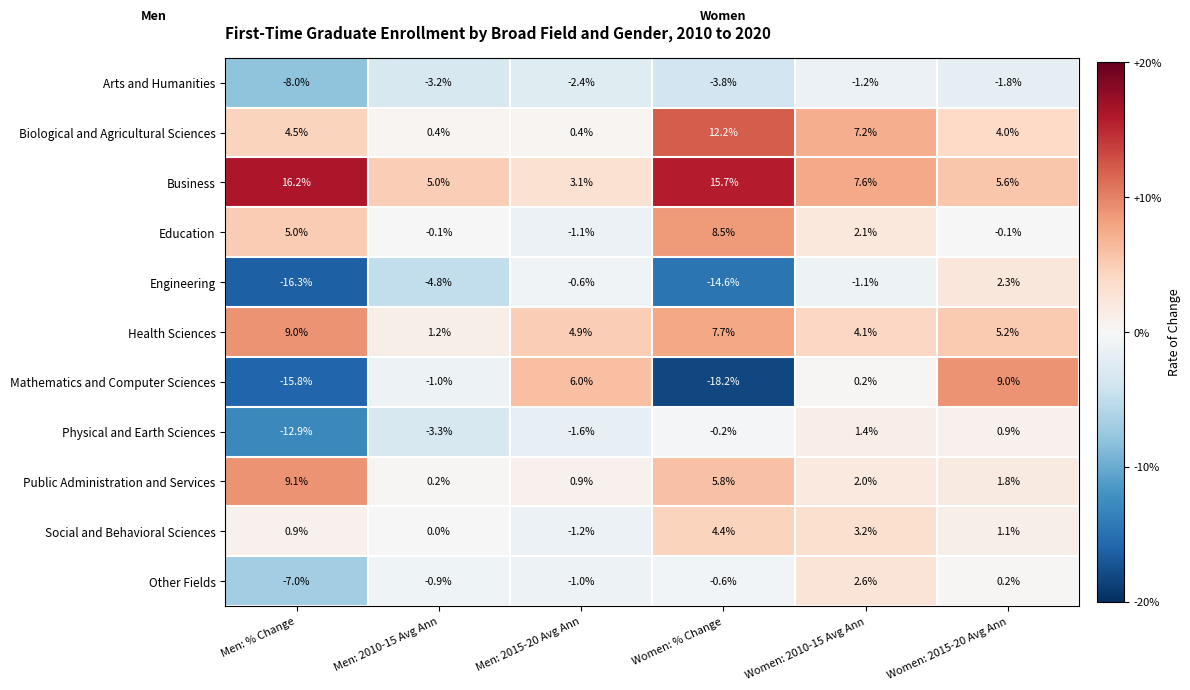

Rank the series at Women: % Change from lowest to highest value.

Mathematics and Computer Sciences, Engineering, Arts and Humanities, Other Fields, Physical and Earth Sciences, Social and Behavioral Sciences, Public Administration and Services, Health Sciences, Education, Biological and Agricultural Sciences, Business